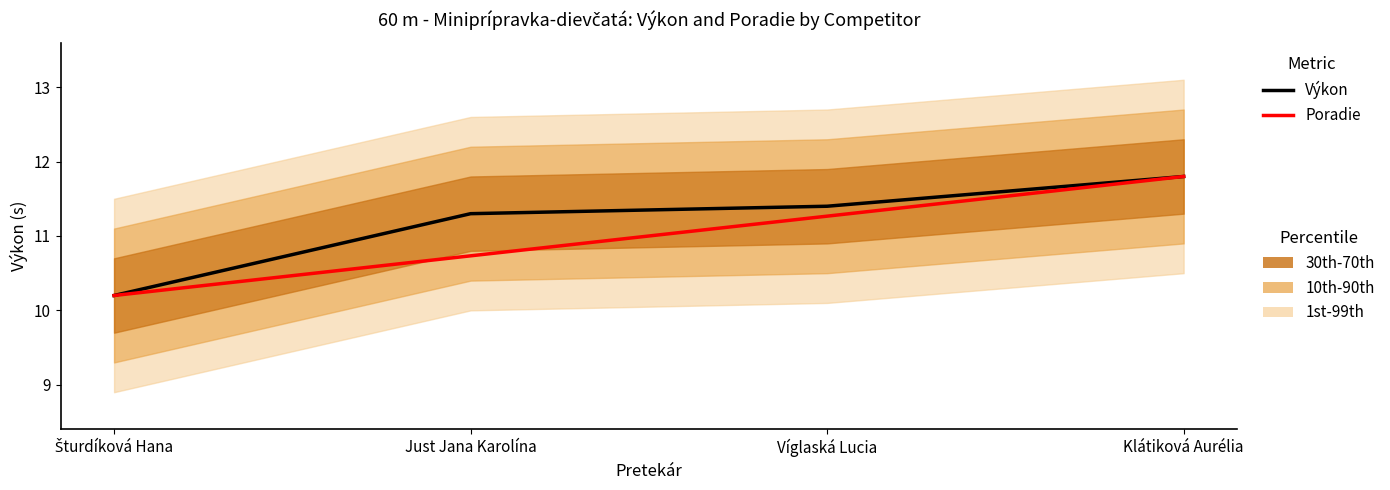

Reading left to right, transcribe all the data shown in this chart.

Výkon (LTM): Šturdíková Hana=10.2	Just Jana Karolína=11.3	Víglaská Lucia=11.4	Klátiková Aurélia=11.8
Poradie (CY): Šturdíková Hana=10.2	Just Jana Karolína=10.7	Víglaská Lucia=11.3	Klátiková Aurélia=11.8